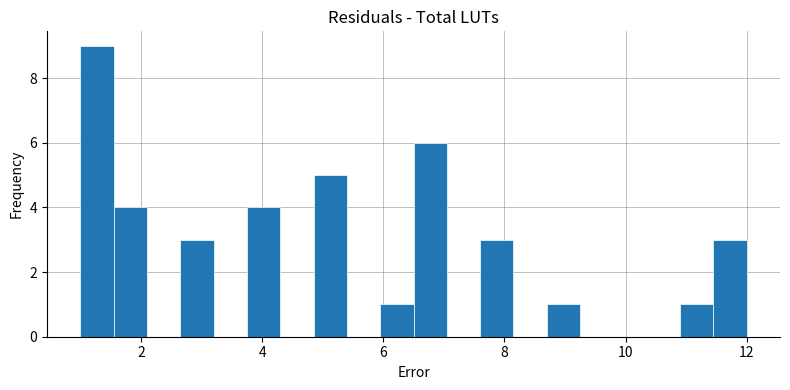

Around what value on the x-axis is the tallest bar? Give the approximate position of its centre, as read against the axis.

1.2